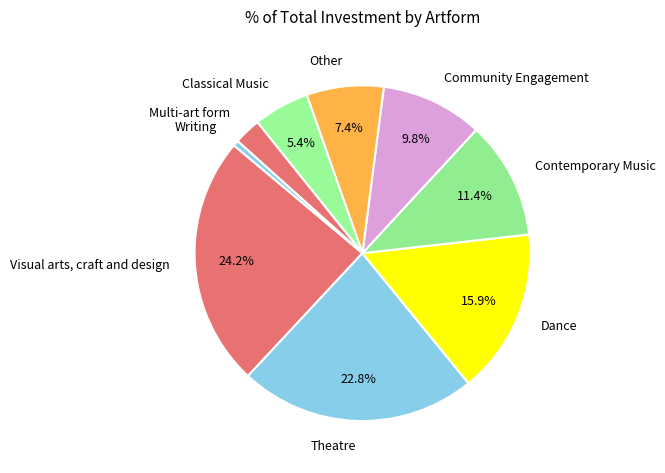

Which category has the smallest portion of the pie?

Writing